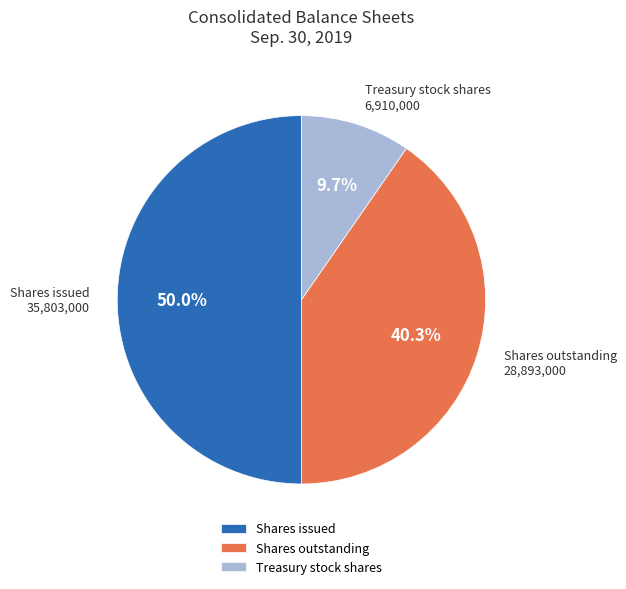

What percentage do Shares outstanding and Treasury stock shares together represent?

50.0%